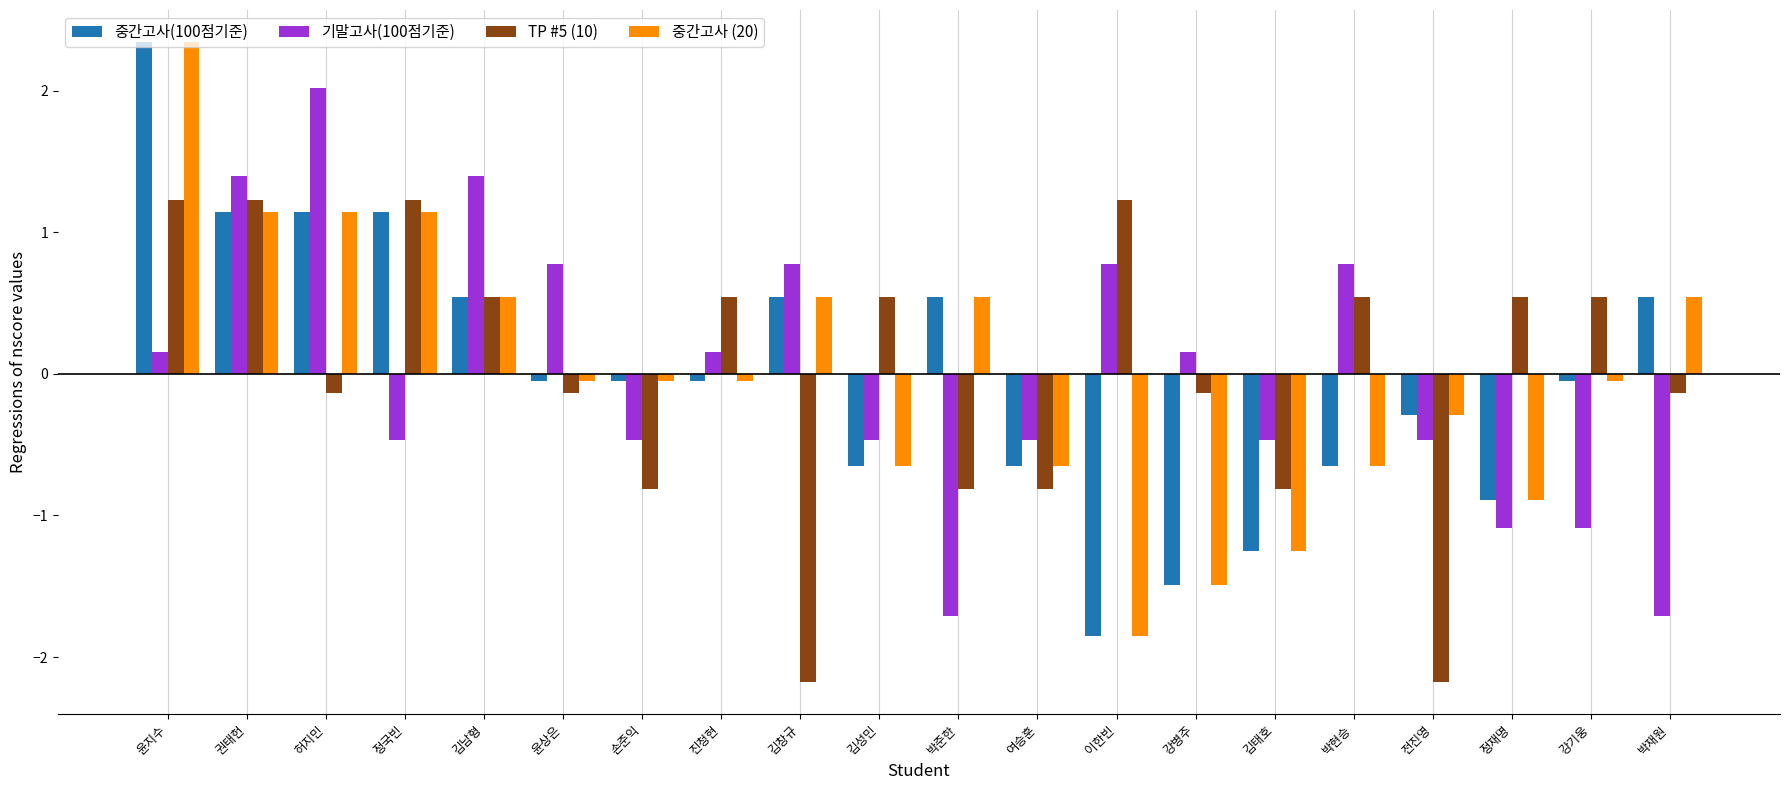

What is the spread (max minus min) of values at 손준익?

0.8